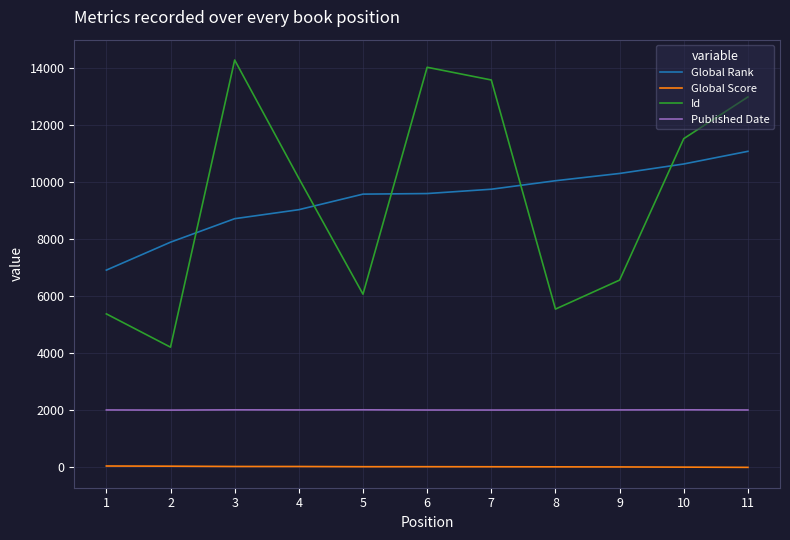

What value does the Global Score series have at 7?

23